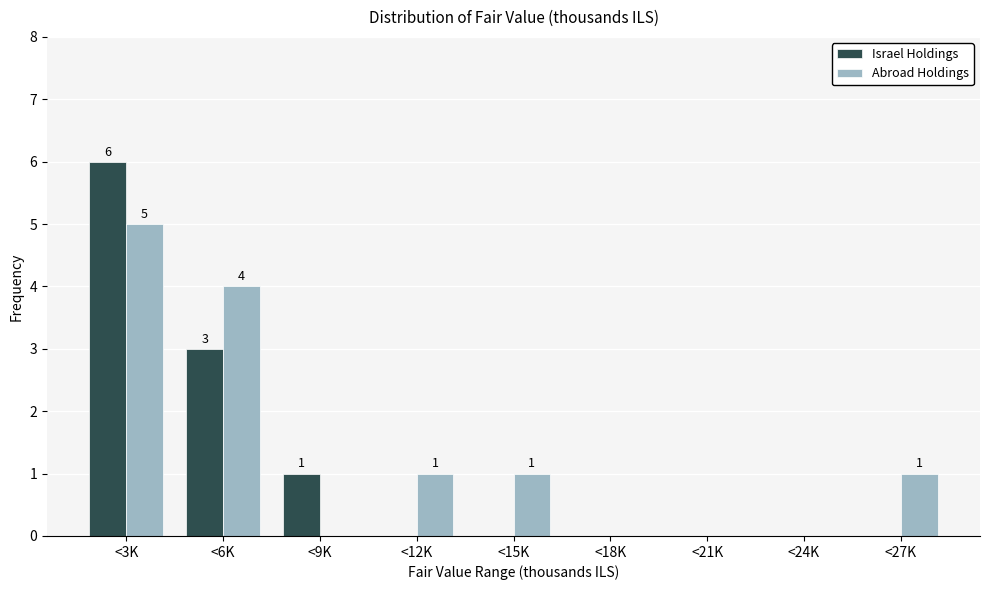

Reading right to left, list all the values displayed in this chart.

Israel Holdings: <27K=0	<24K=0	<21K=0	<18K=0	<15K=0	<12K=0	<9K=1	<6K=3	<3K=6
Abroad Holdings: <27K=1	<24K=0	<21K=0	<18K=0	<15K=1	<12K=1	<9K=0	<6K=4	<3K=5